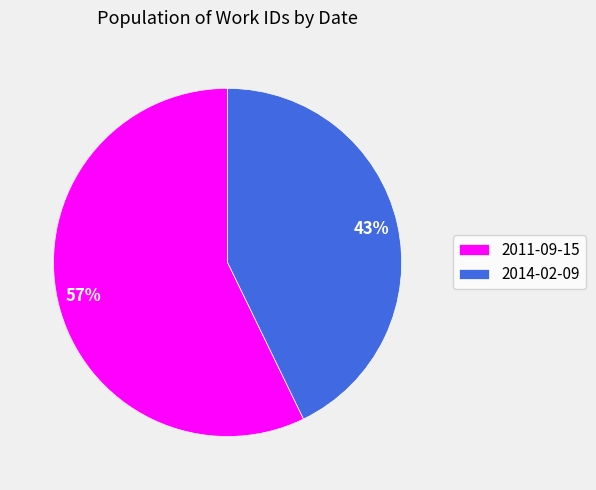

Do 2014-02-09 and 2011-09-15 together represent more than half of the pie?

Yes